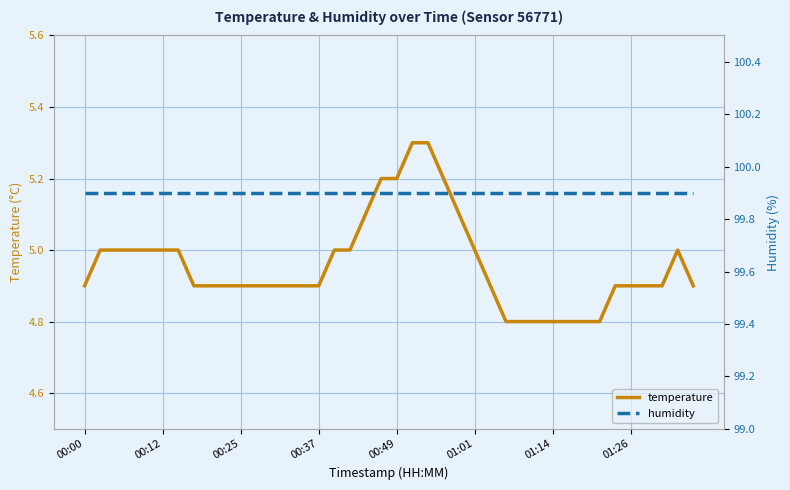

True or false: temperature has a value of 5.0 at 38.

True